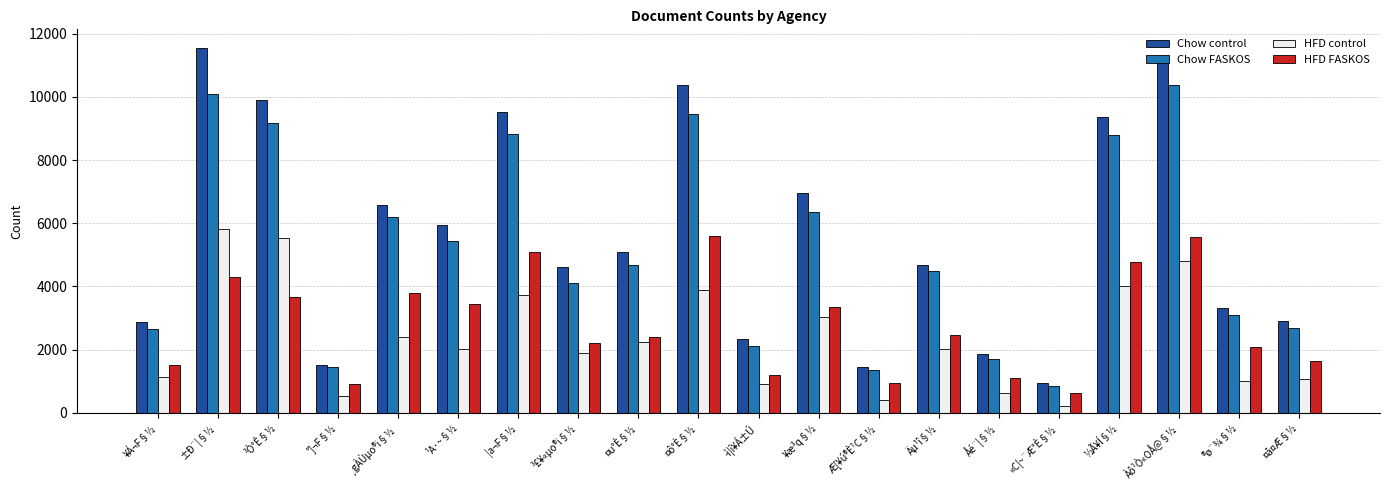

Which series changed the most between ­ì¦í¥Á±Ú and Äµ¹î§½?

Chow FASKOS